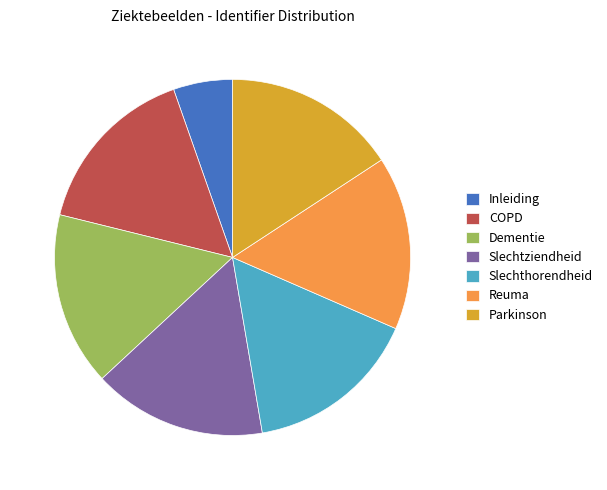

Do Dementie and Reuma together represent more than half of the pie?

No